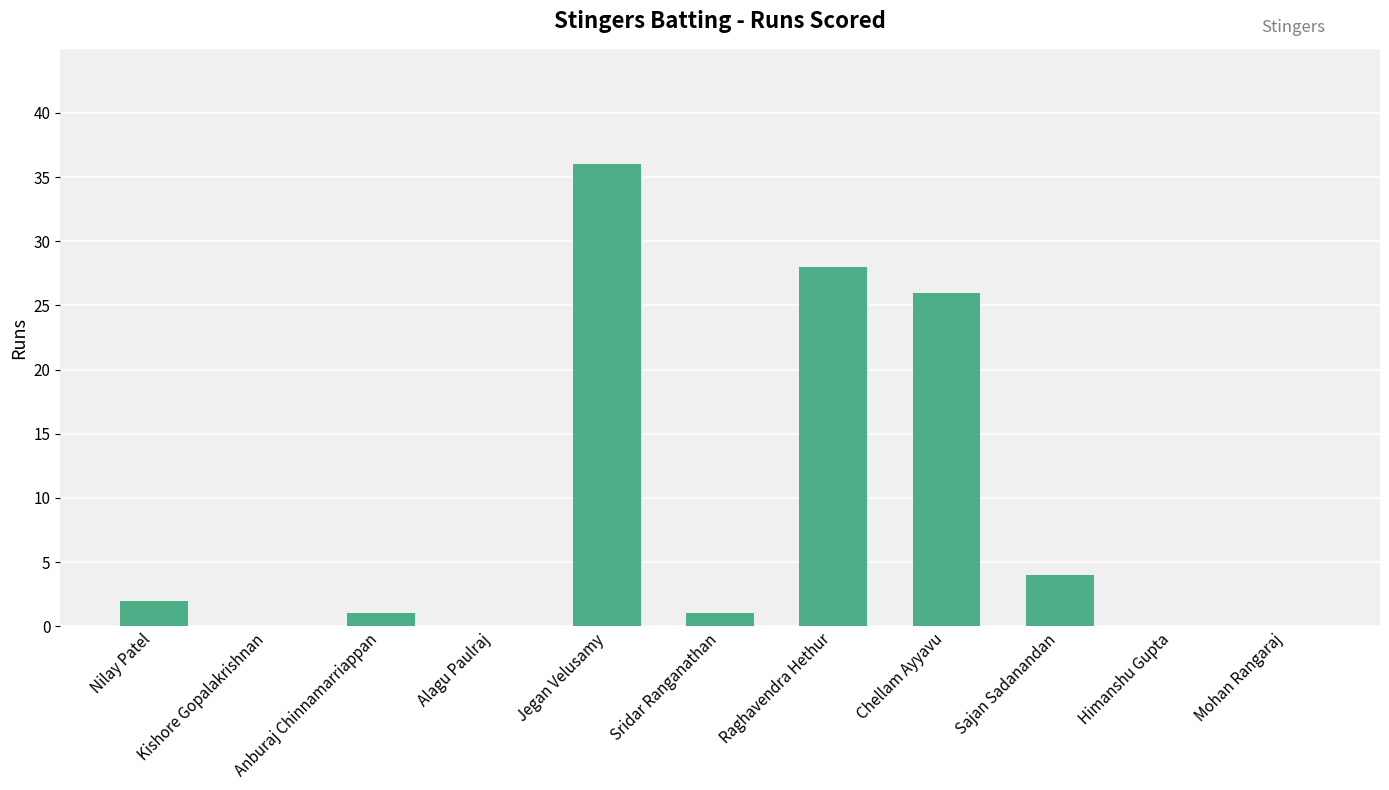

What is the maximum value shown in the chart?

36